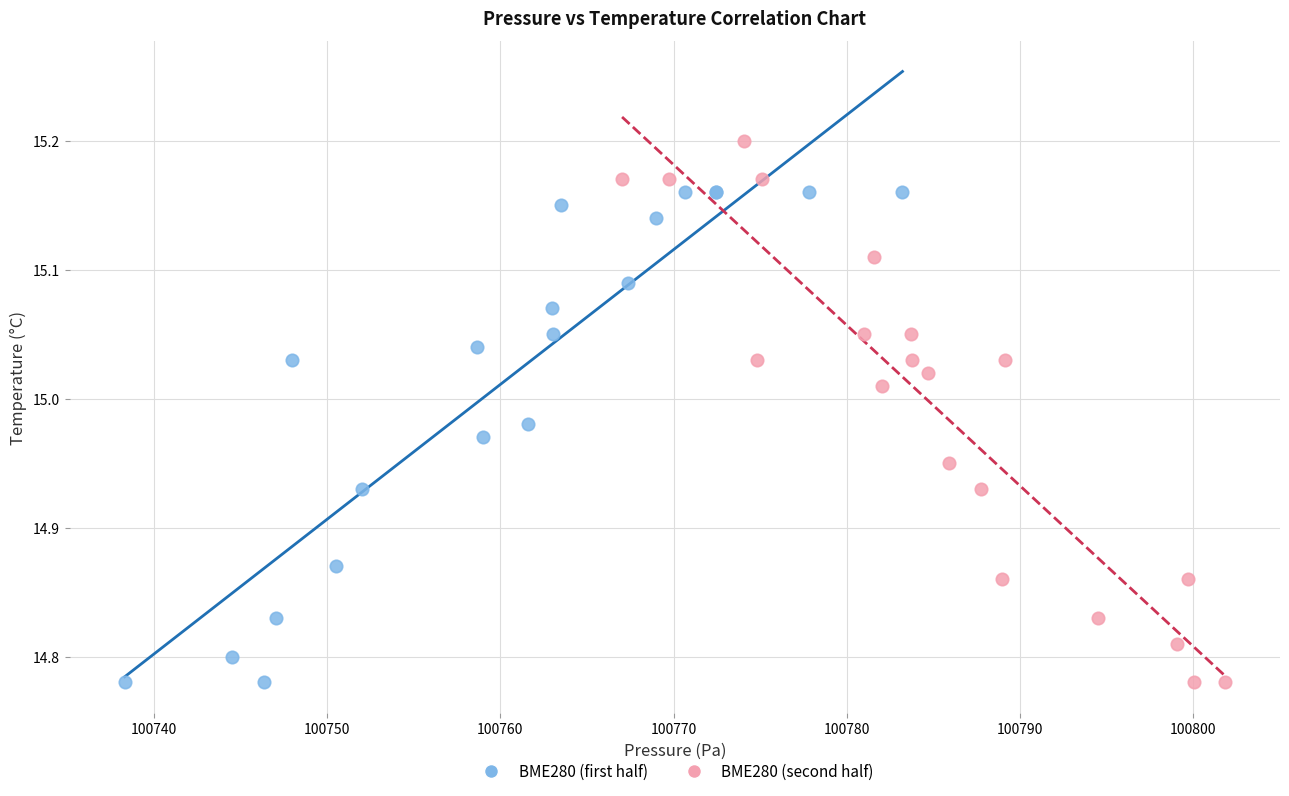

What are all the series names shown in the legend?

BME280 (first half), BME280 (second half)